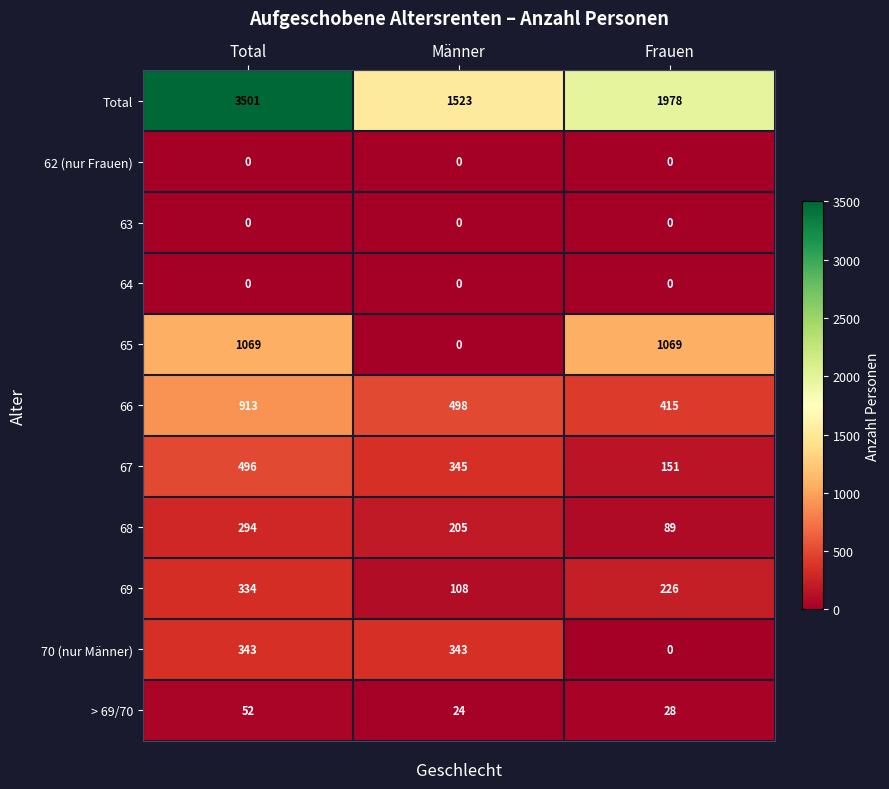

Which series changed the most between Total and Frauen?

Total